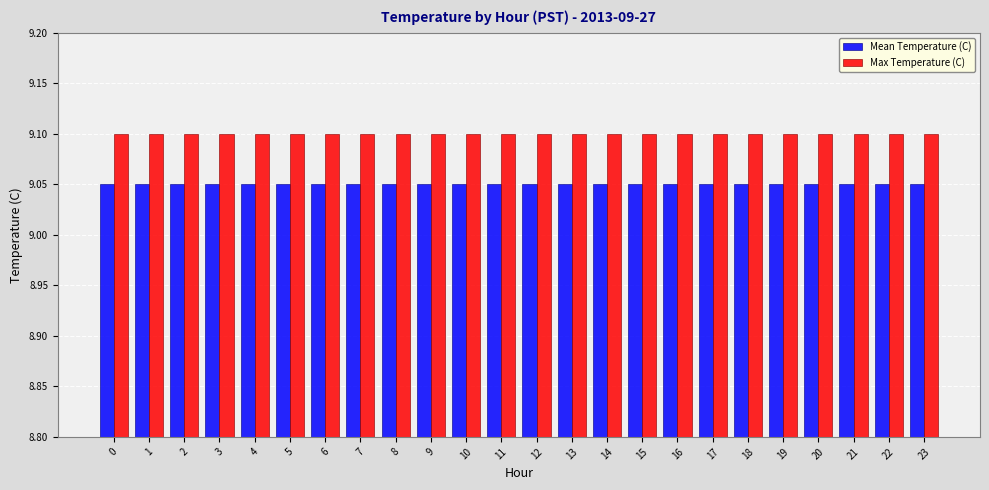

Is the value of Mean Temperature (C) at 7 greater than the value of Max Temperature (C) at 20?

No